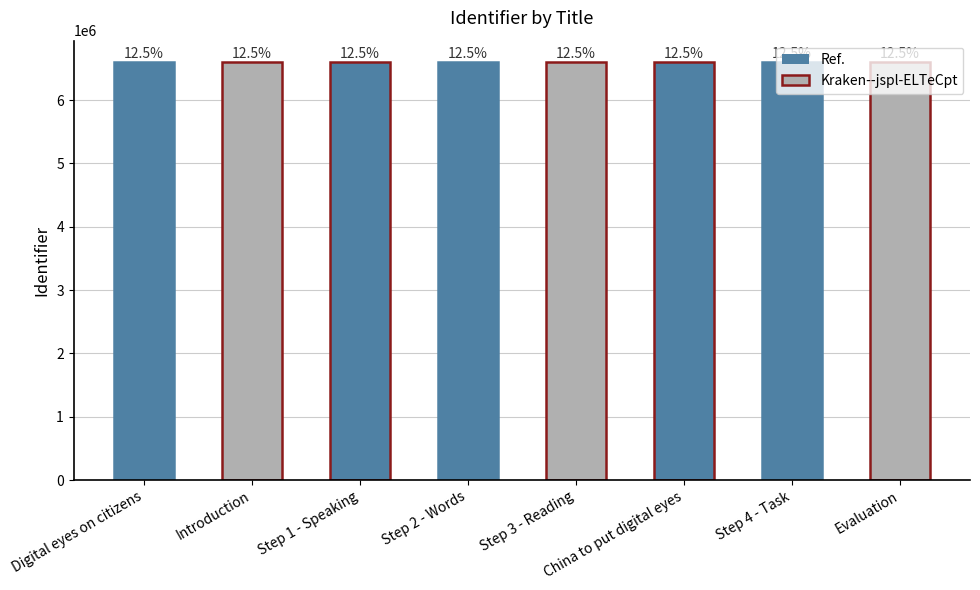

Are the bars horizontal?

No